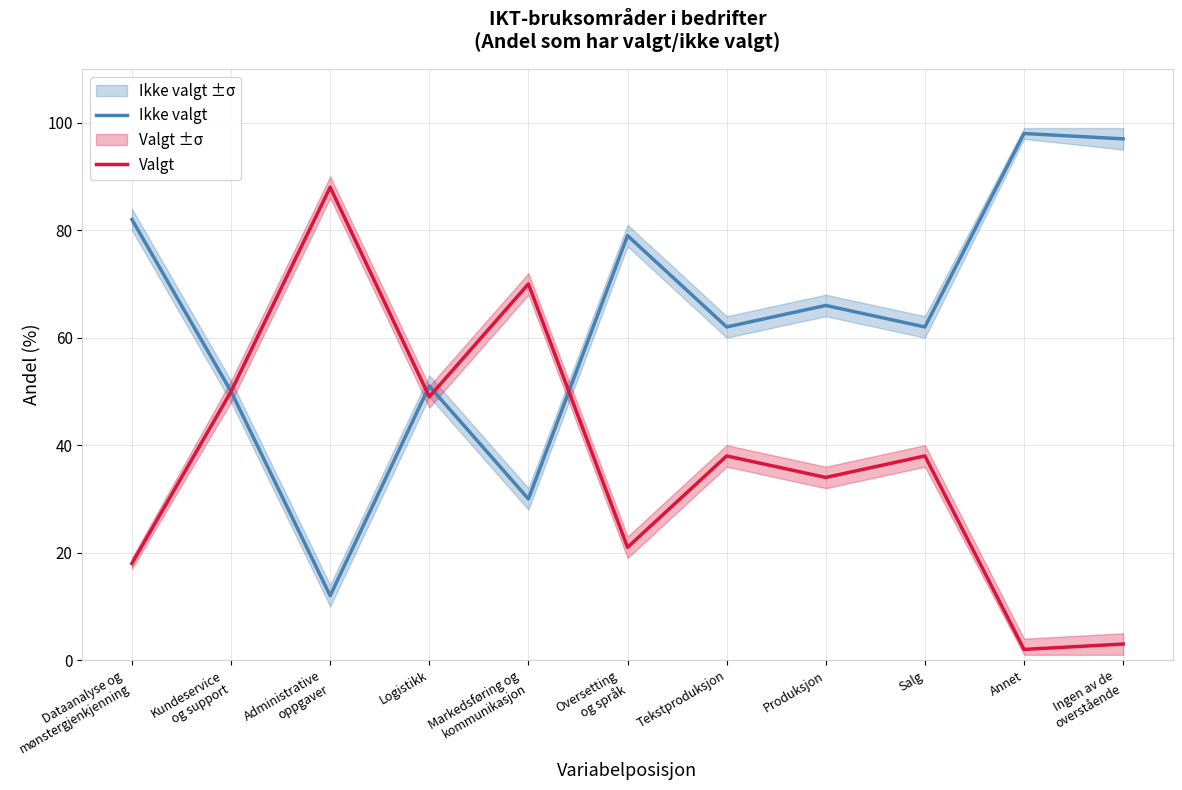

What is the maximum value for Ikke valgt?

98